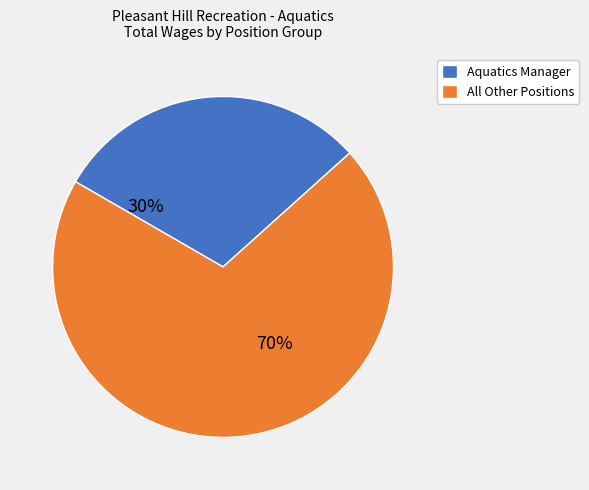

Is it true that Aquatics Manager is 30% of the pie?

True